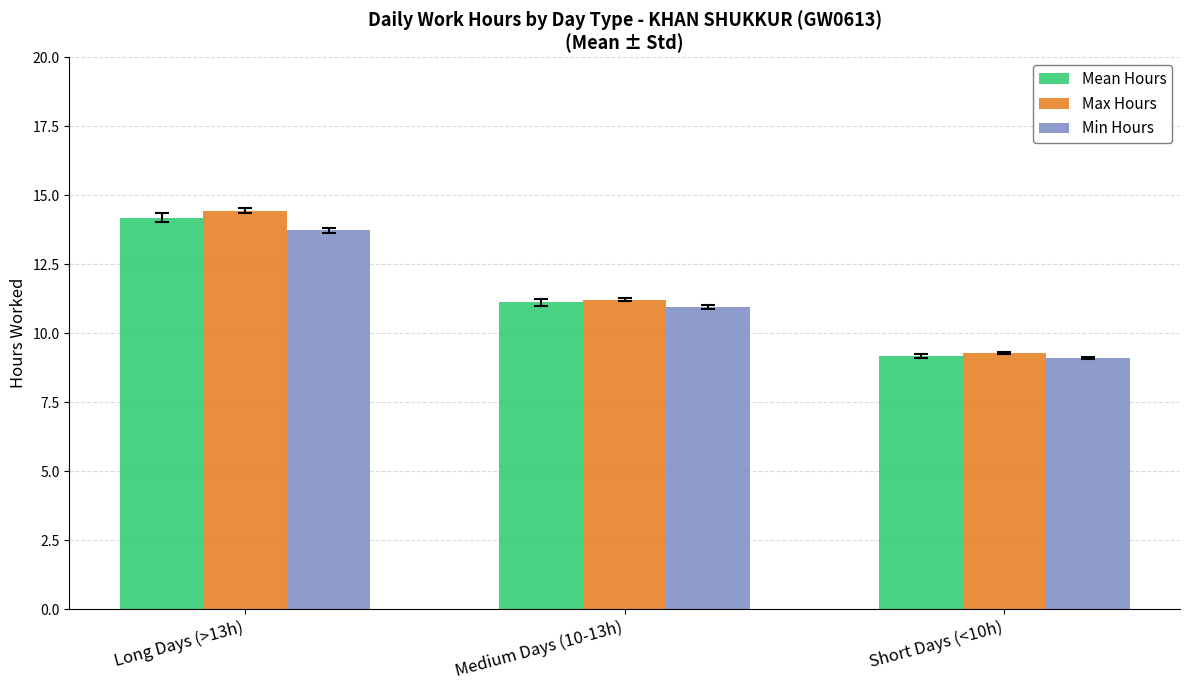

Is the value of Min Hours at Long Days (>13h) greater than the value of Mean Hours at Long Days (>13h)?

No